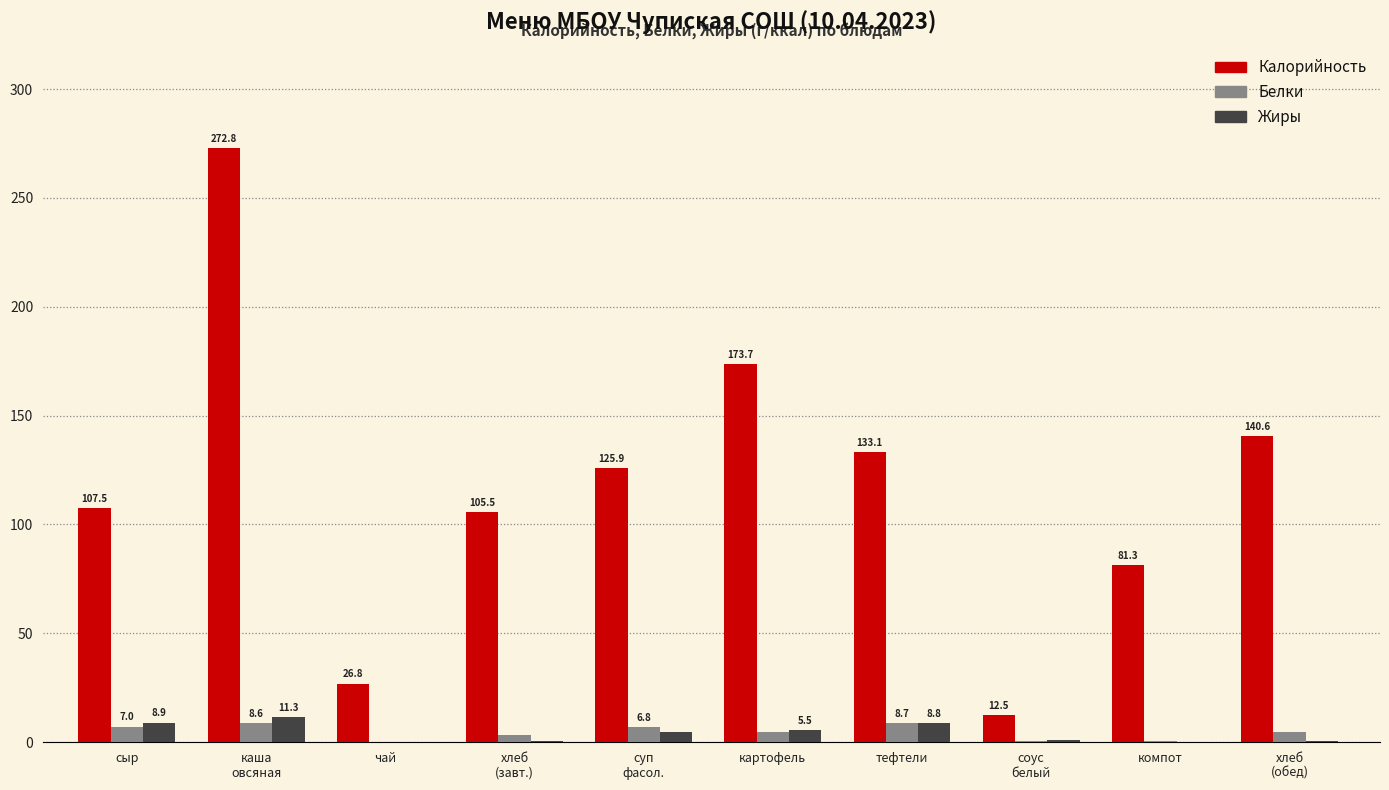

Is the value of Калорийность at компот greater than the value of Белки at сыр?

Yes